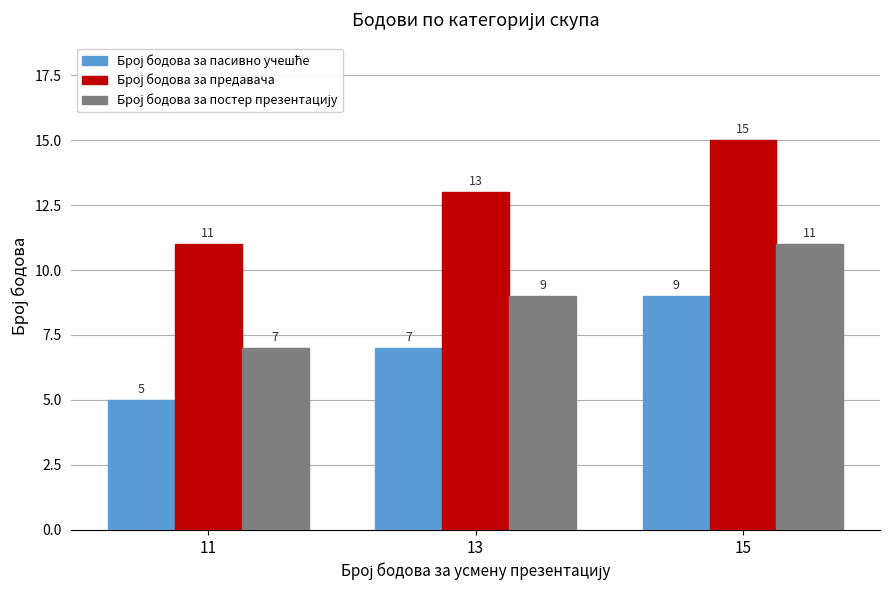

What is the total value across all series at 11?

23